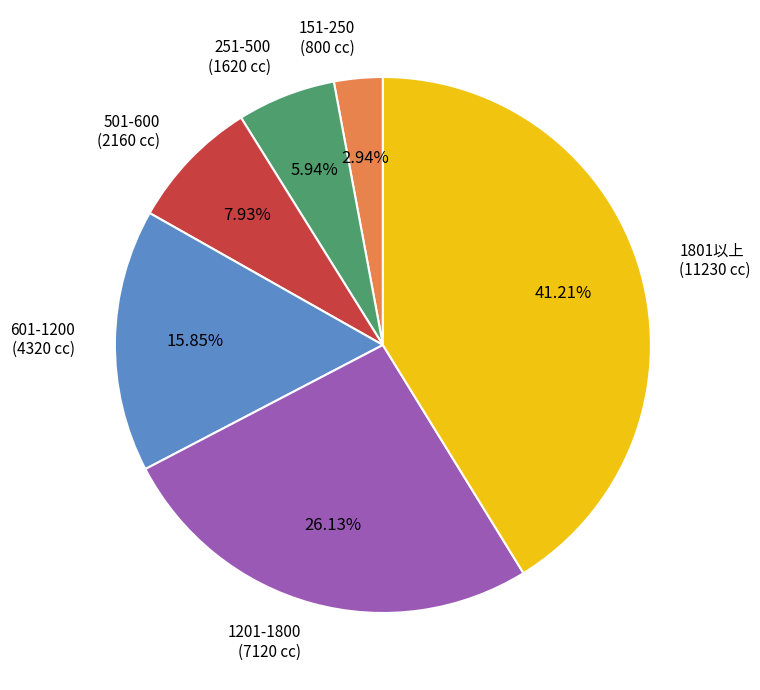

Is there any slice that represents more than half of the pie?

No